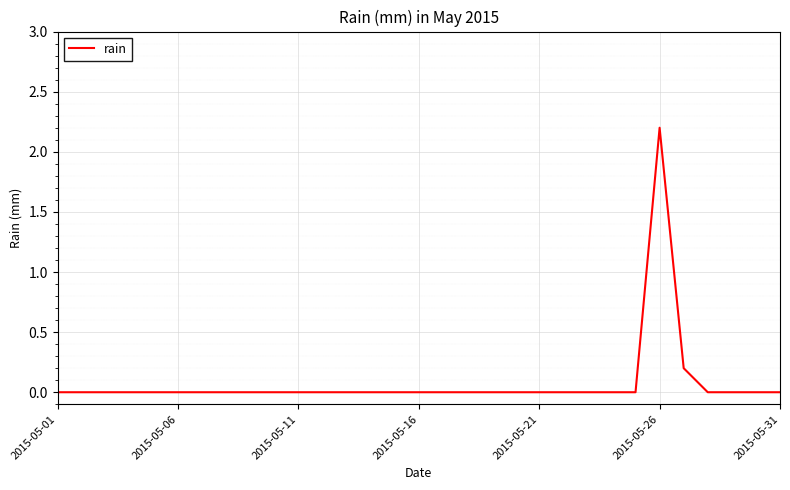

What is the maximum value shown in the chart?

2.2